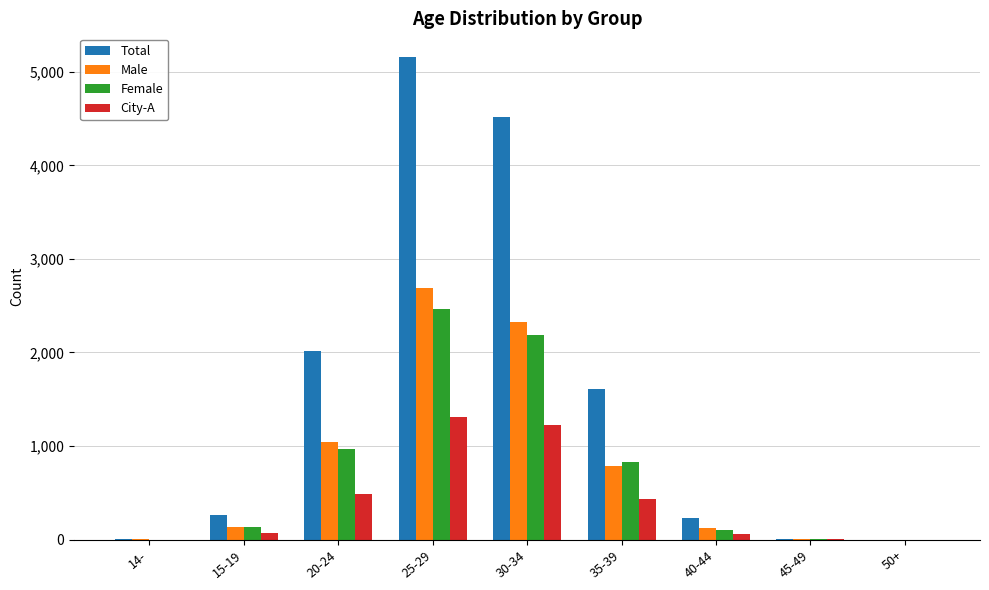

At which category is the sum across all series the highest?

25-29